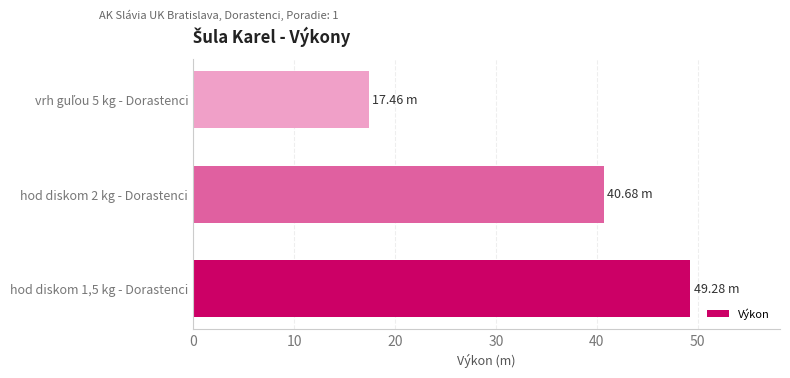

What is the change in value from hod diskom 1,5 kg - Dorastenci to hod diskom 2 kg - Dorastenci?

-8.6